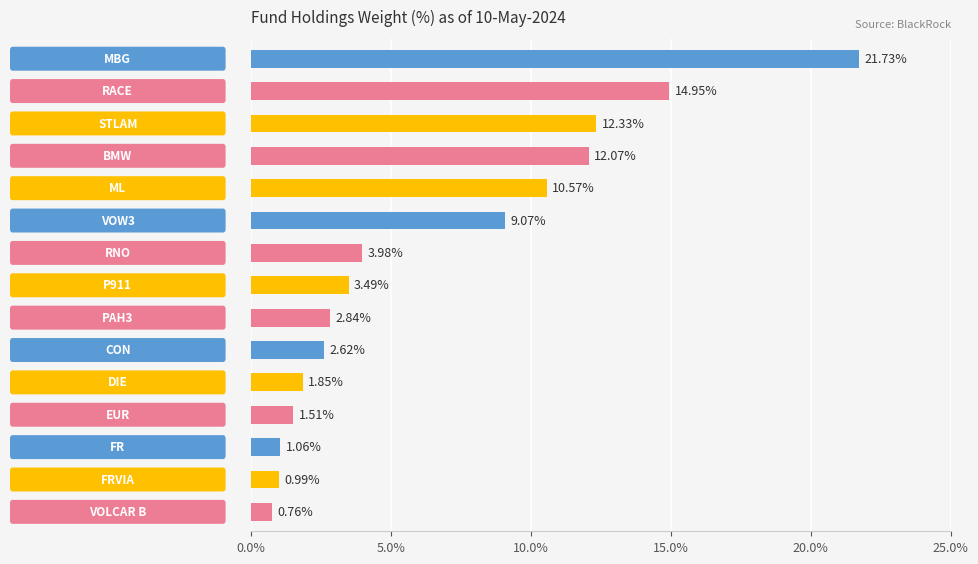

What is the difference between the maximum and minimum values?

21.0